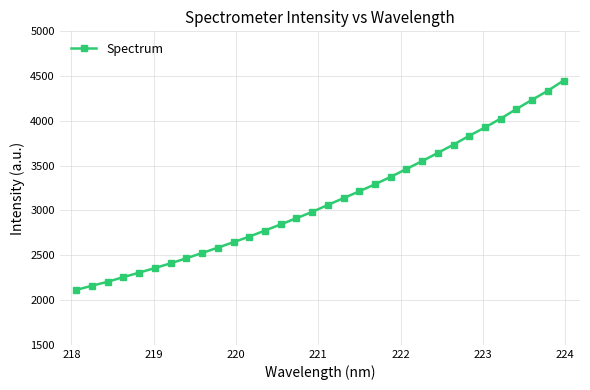

Does the chart display data point markers on the line(s)?

Yes